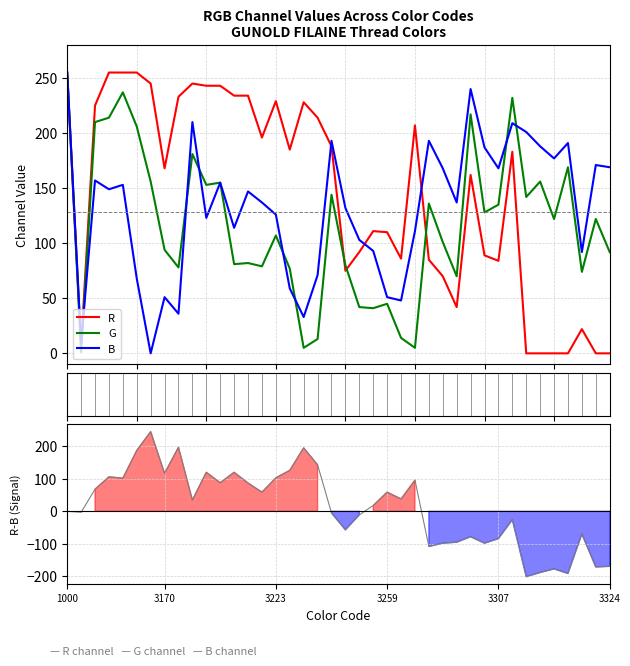

True or false: G and B cross at least once.

True